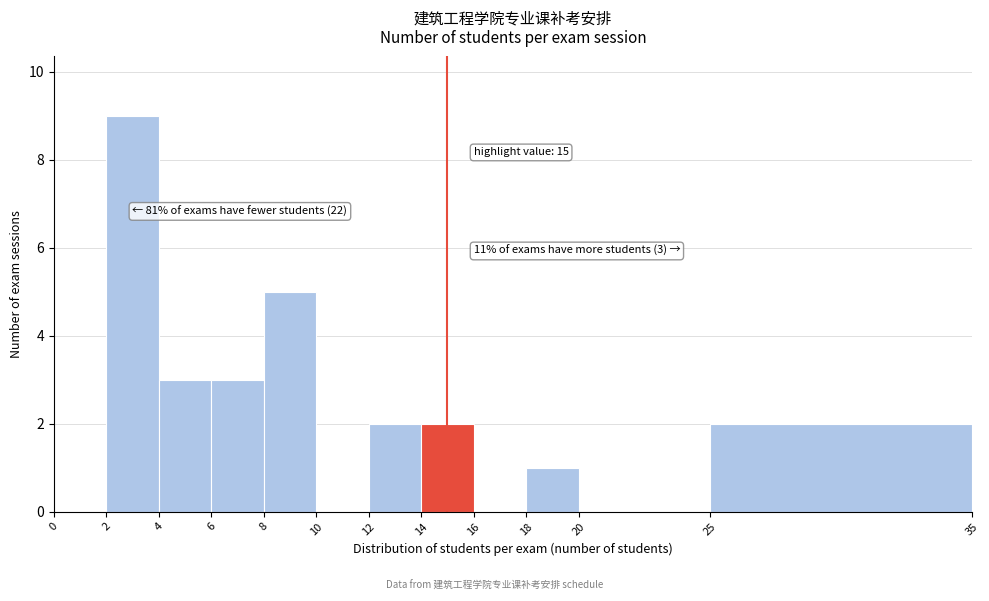

Which range on the x-axis has the tallest bar?

2 to 4